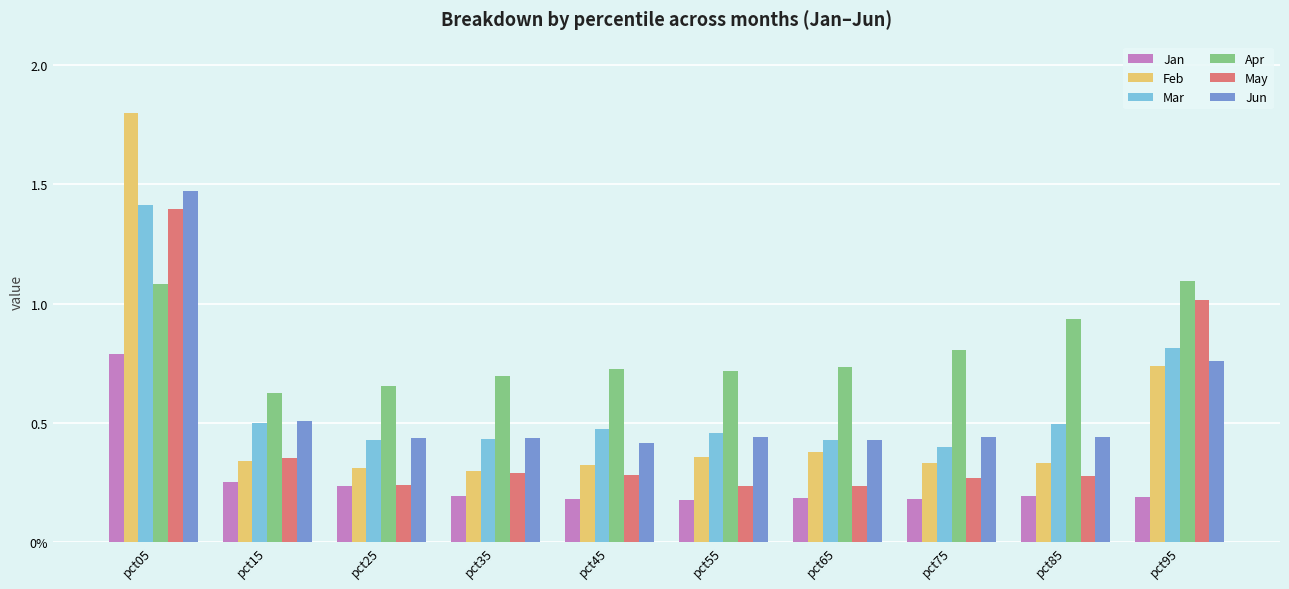

Are the bars grouped side by side (vs. stacked)?

Yes